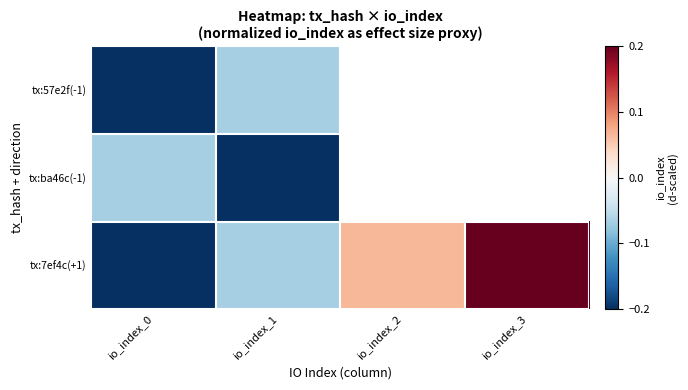

At which label is tx:ba46c(-1) closest to 0?

io_index_0